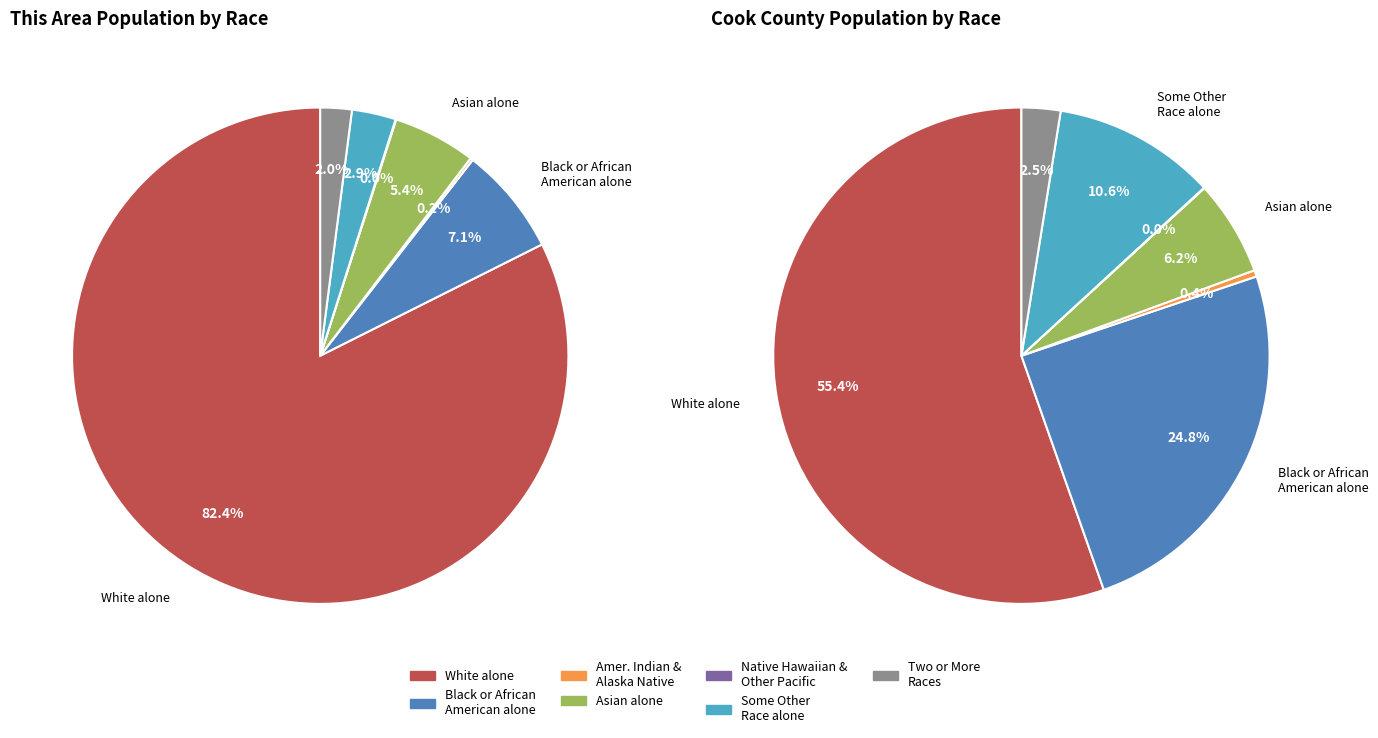

What percentage is the White alone slice, to the nearest percent?

82%